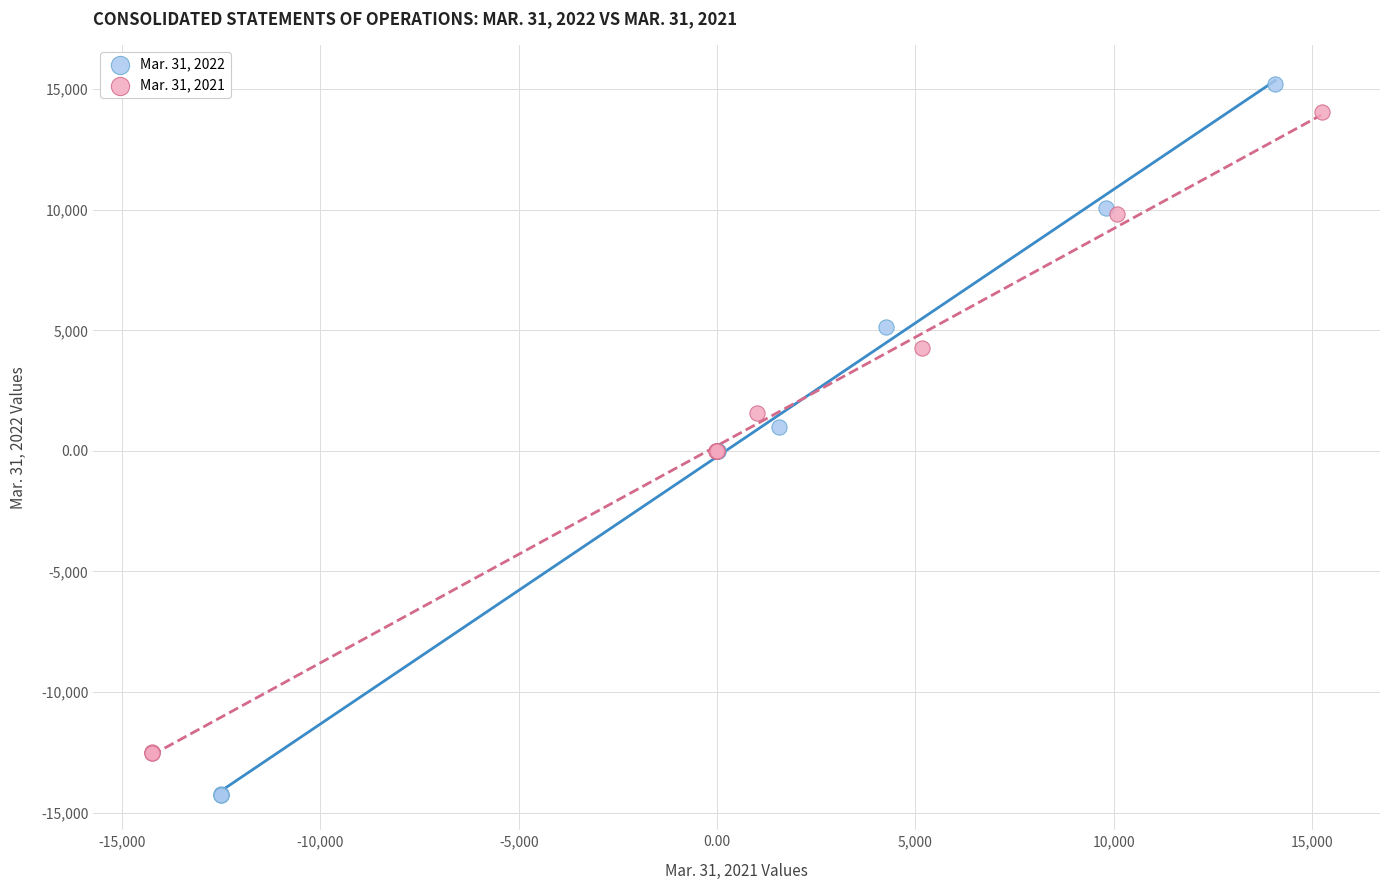

Which series has the widest spread of Y values?

Mar. 31, 2022